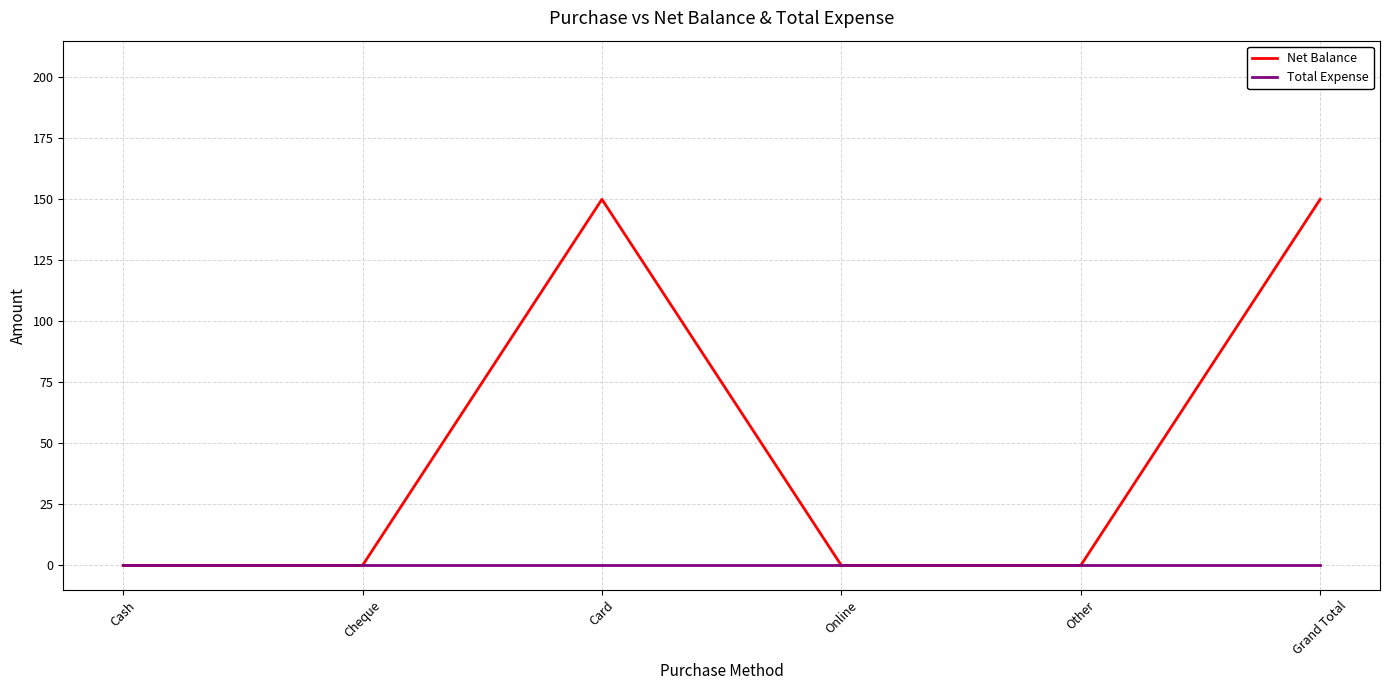

What is the maximum value shown in the chart?

150